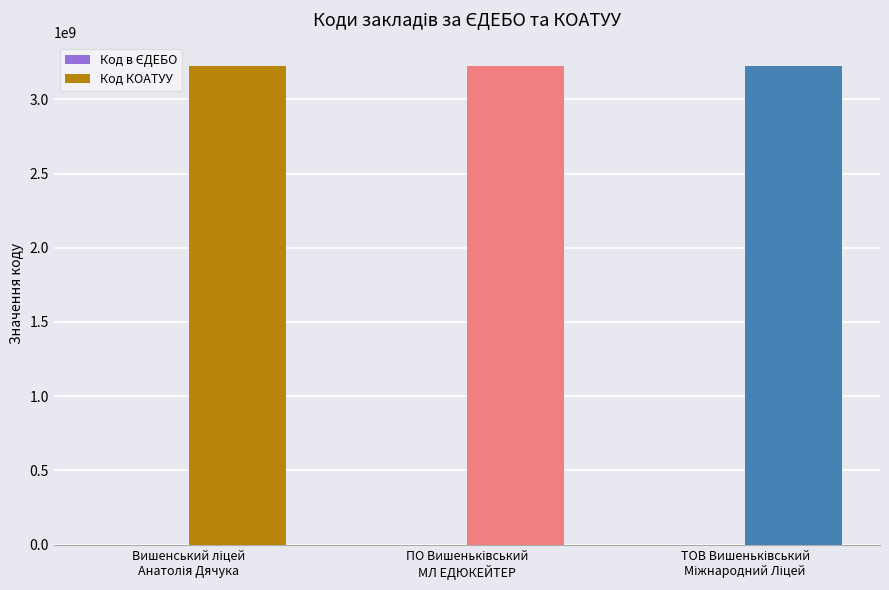

Which series has the largest total across all categories?

Код КОАТУУ